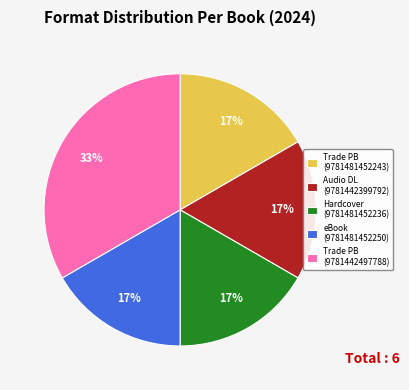

Between Trade PB (9781442497788) and Hardcover (9781481452236), which is larger?

Trade PB (9781442497788)